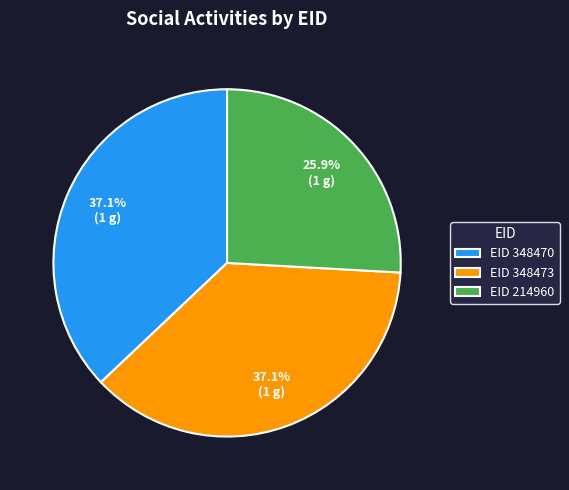

What is the ratio of the value at EID 214960 to the value at EID 348473?

0.7